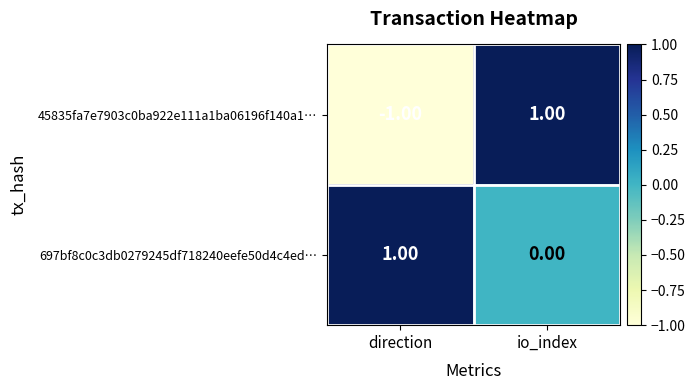

At how many categories does at least one series exceed 0?

2